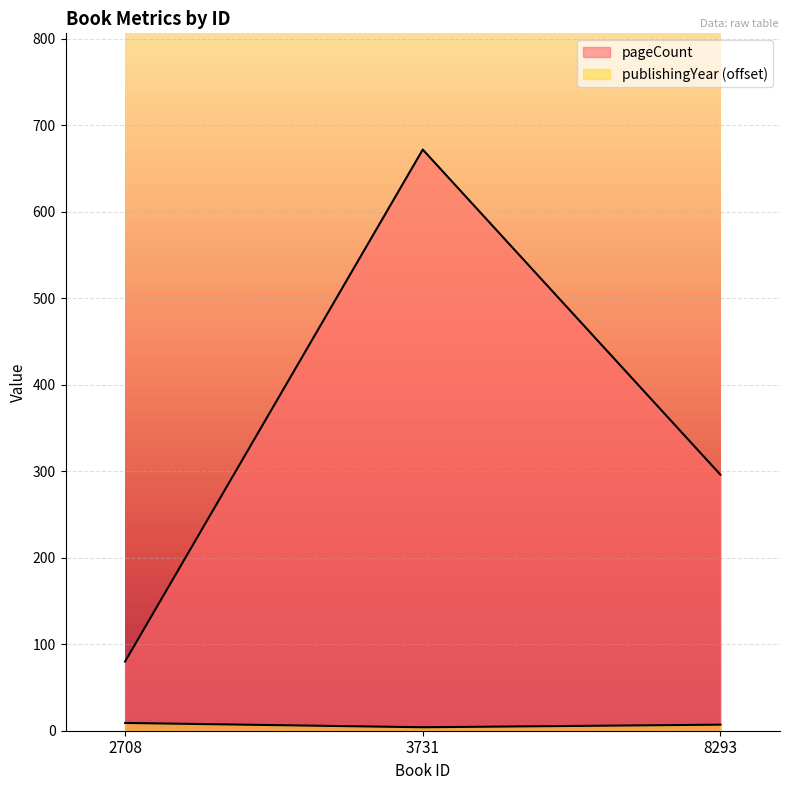

What are all the series names shown in the legend?

pageCount, publishingYear